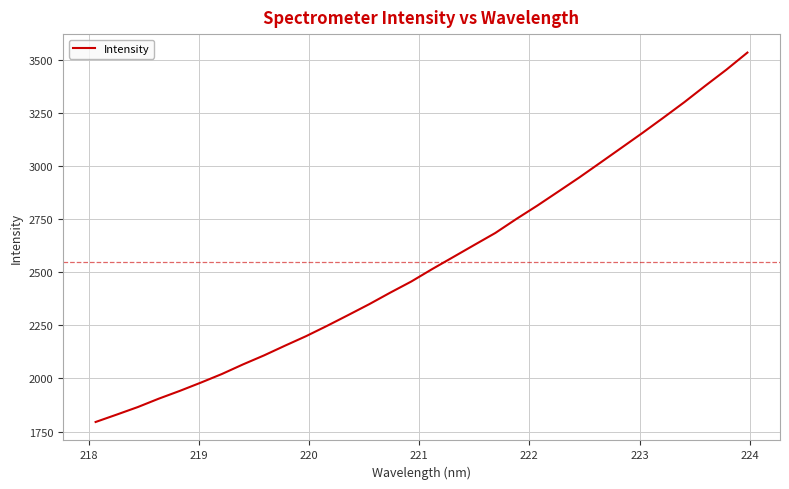

What is the difference between the maximum and minimum values?

1739.4